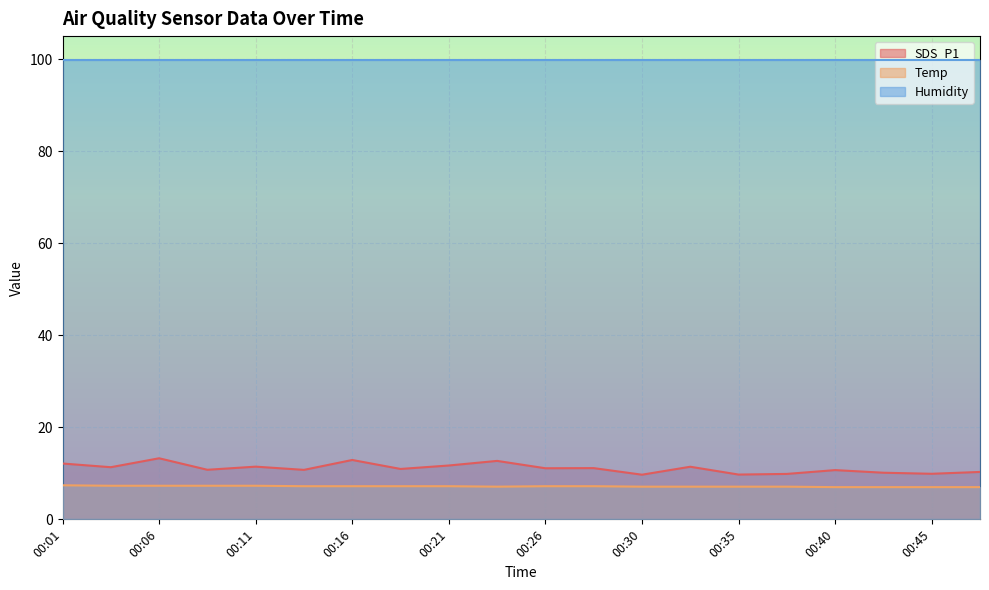

Read the SDS_P1 value at 00:13.

10.8